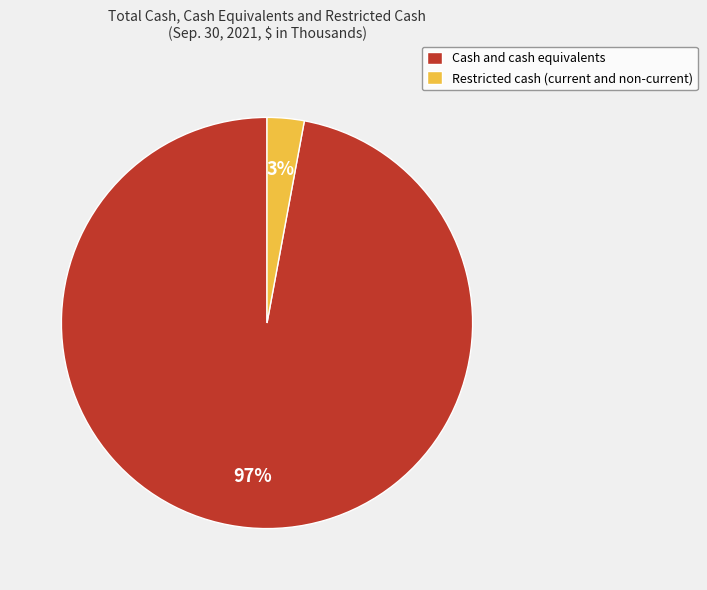

Which category has the biggest portion of the pie?

Cash and cash equivalents